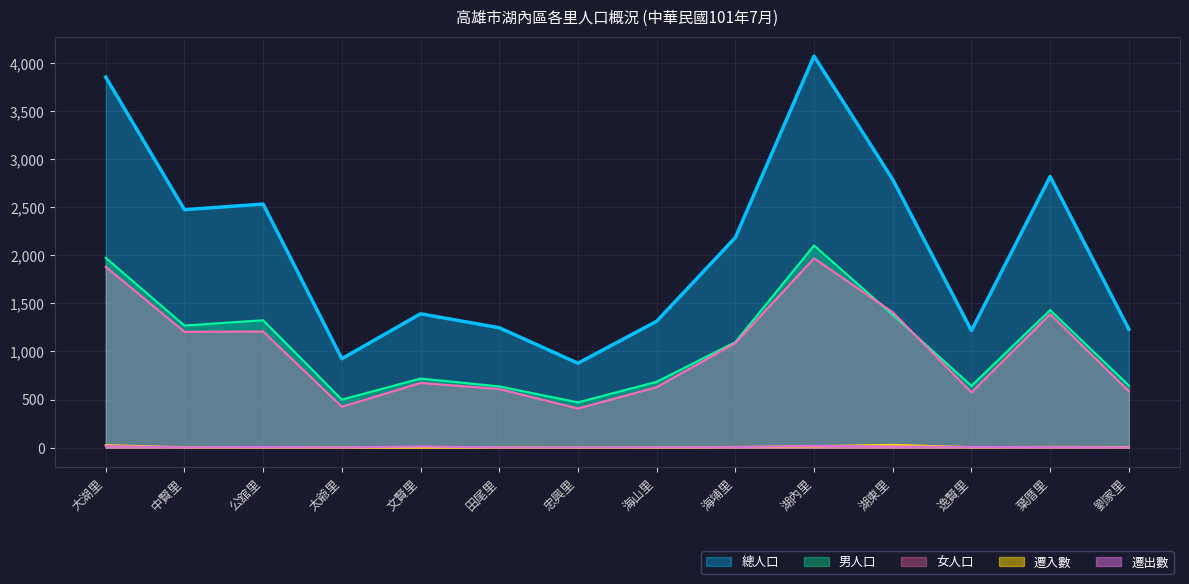

Which label corresponds to the smallest value in the chart?

文賢里